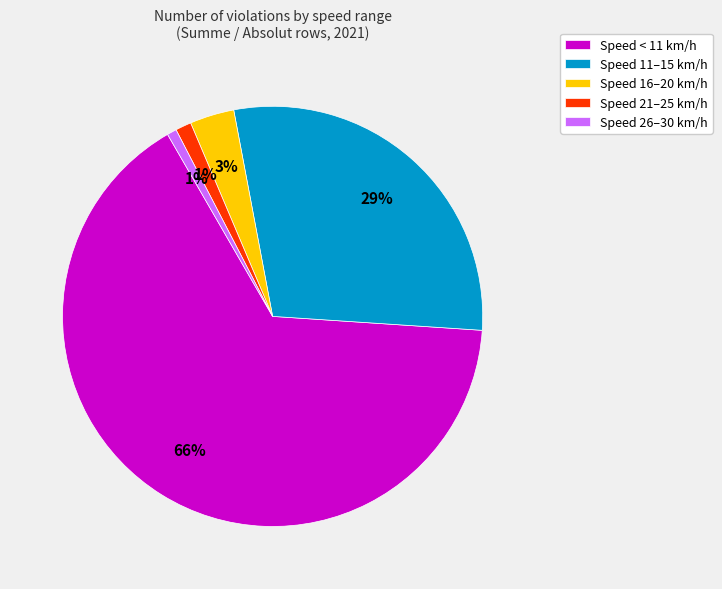

What is the largest slice in the pie chart?

Speed < 11 km/h